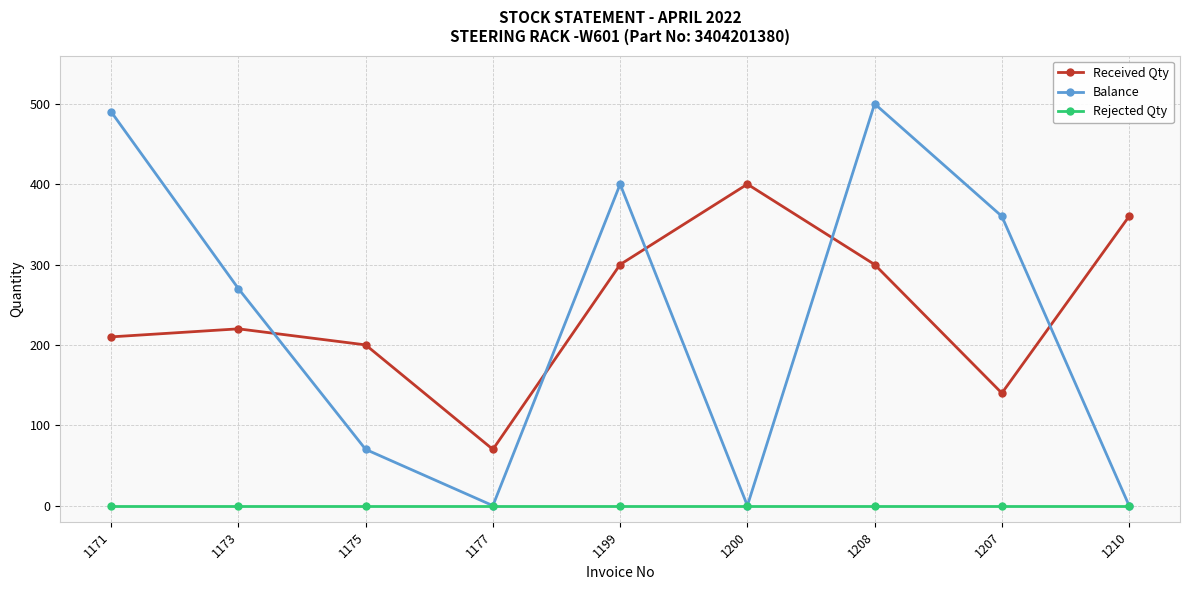

What is the difference between the Balance values at 1177 and 1175?

70